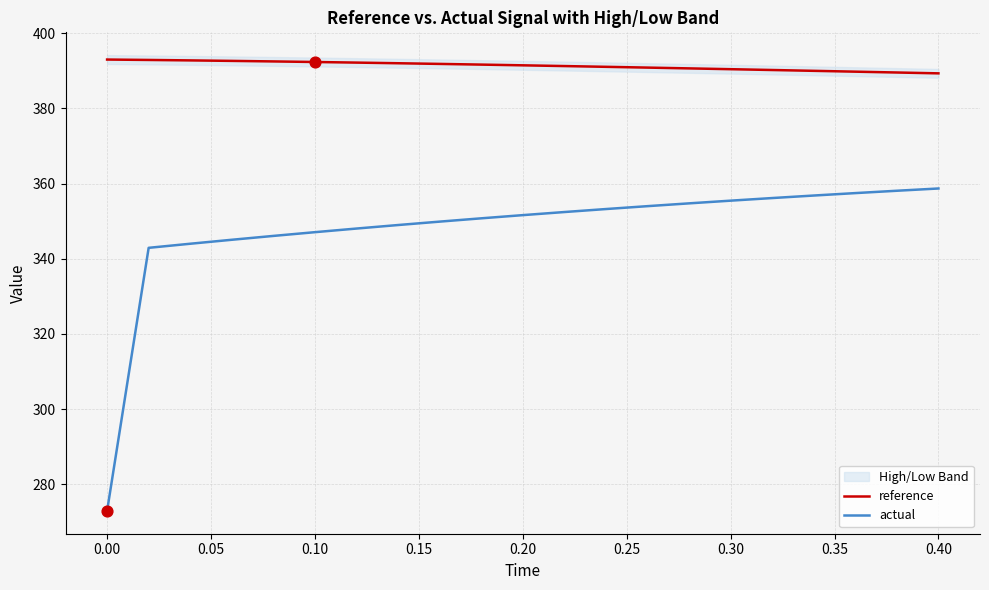

Which series reaches the maximum Y coordinate?

reference